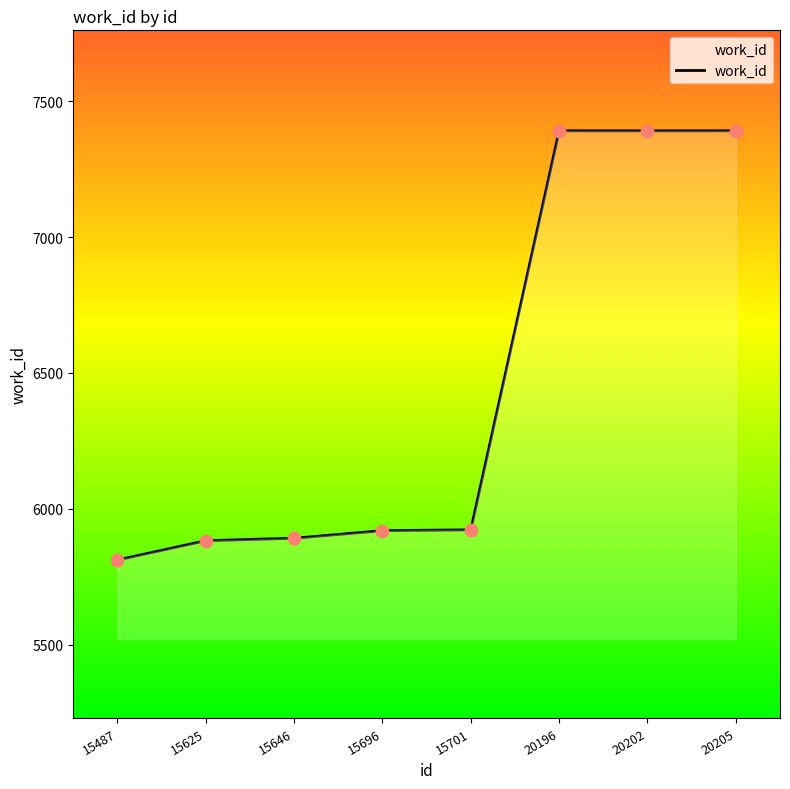

Between 15646 and 15701, which is larger?

15701